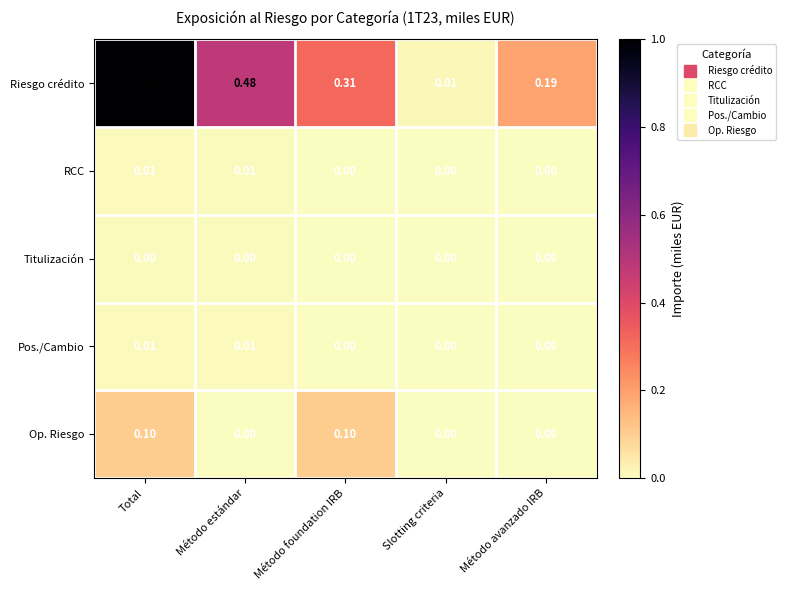

Which series has the largest range (max minus min)?

Riesgo crédito